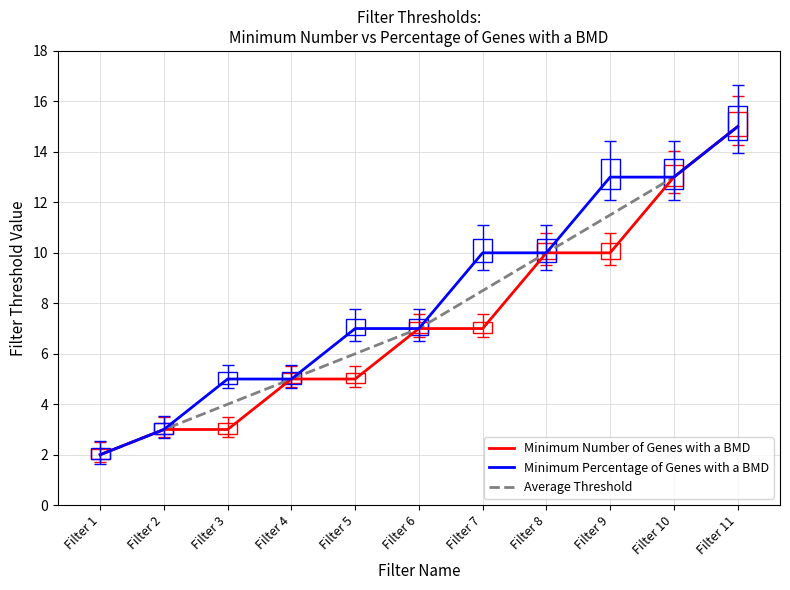

Which series has the largest total across all categories?

Minimum Percentage of Genes with a BMD